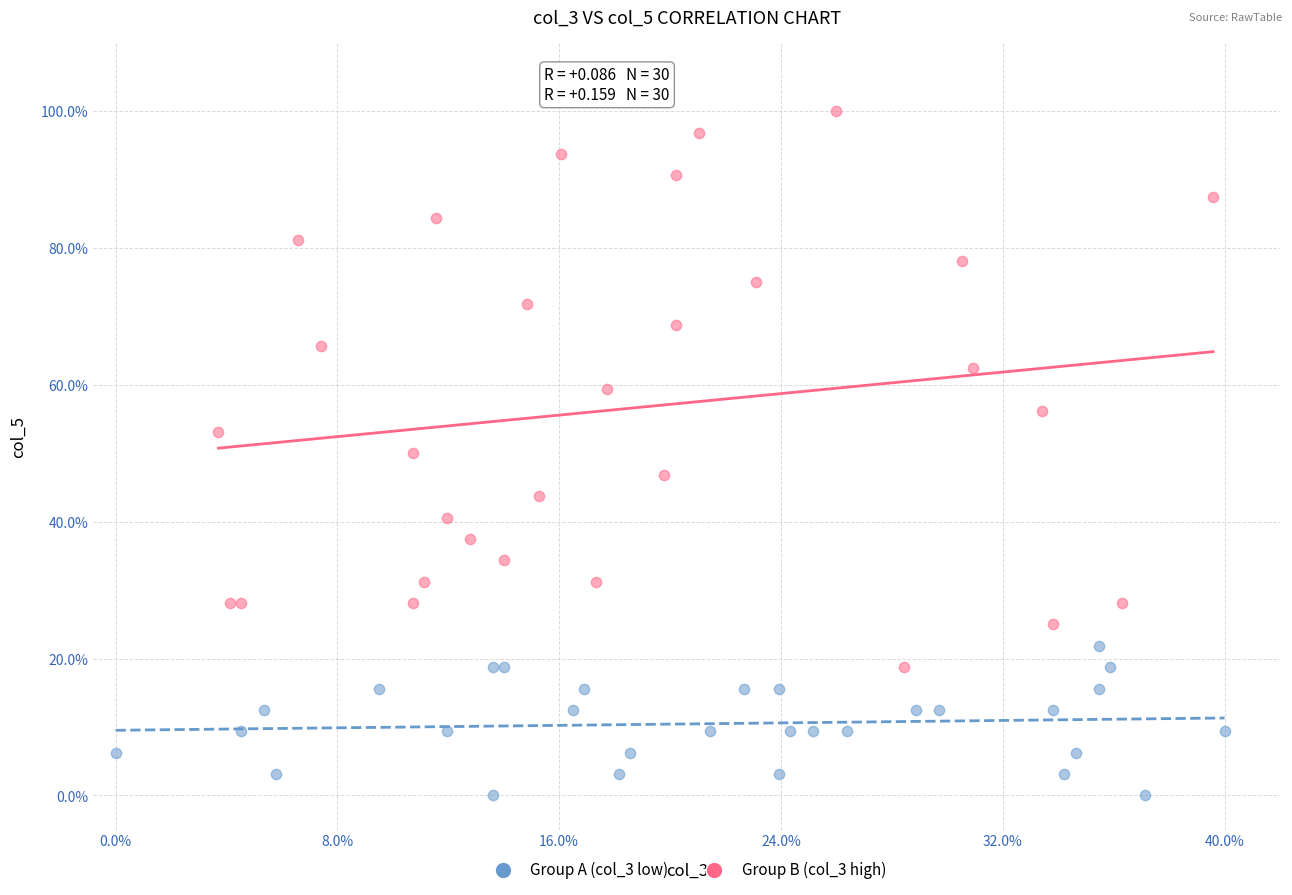

What are all the series names shown in the legend?

Group A (col_3 low), Group B (col_3 high)